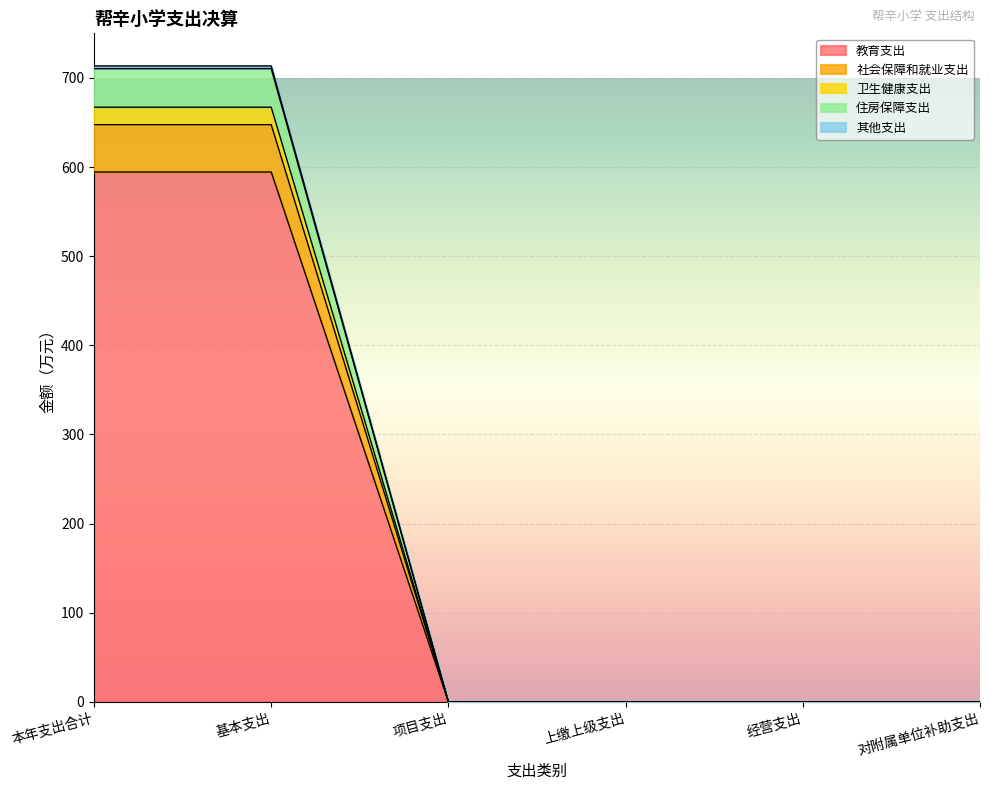

True or false: 教育支出 and 其他支出 intersect in this chart.

False